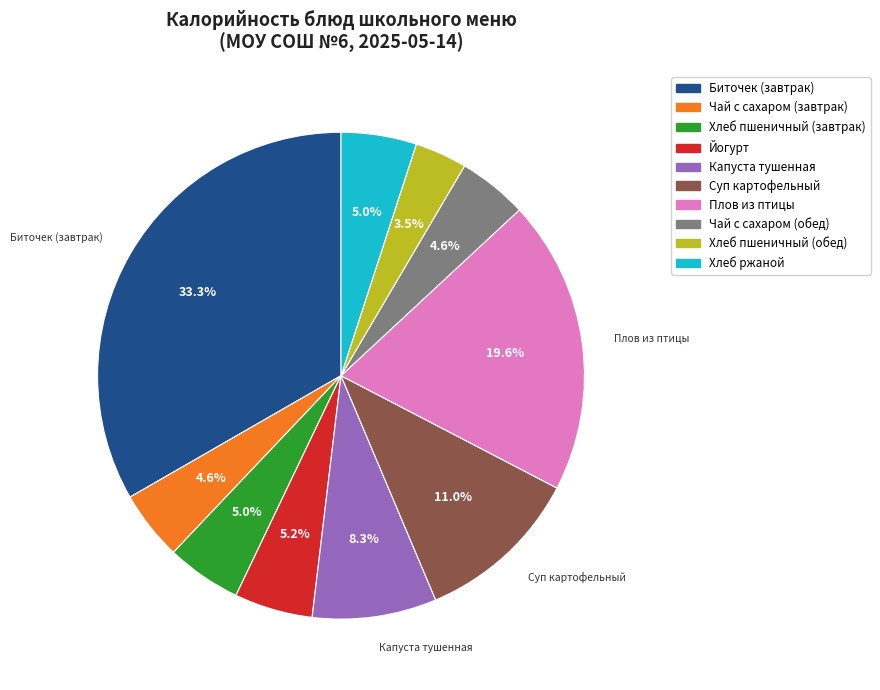

Which slice is the smallest?

Хлеб пшеничный (обед)